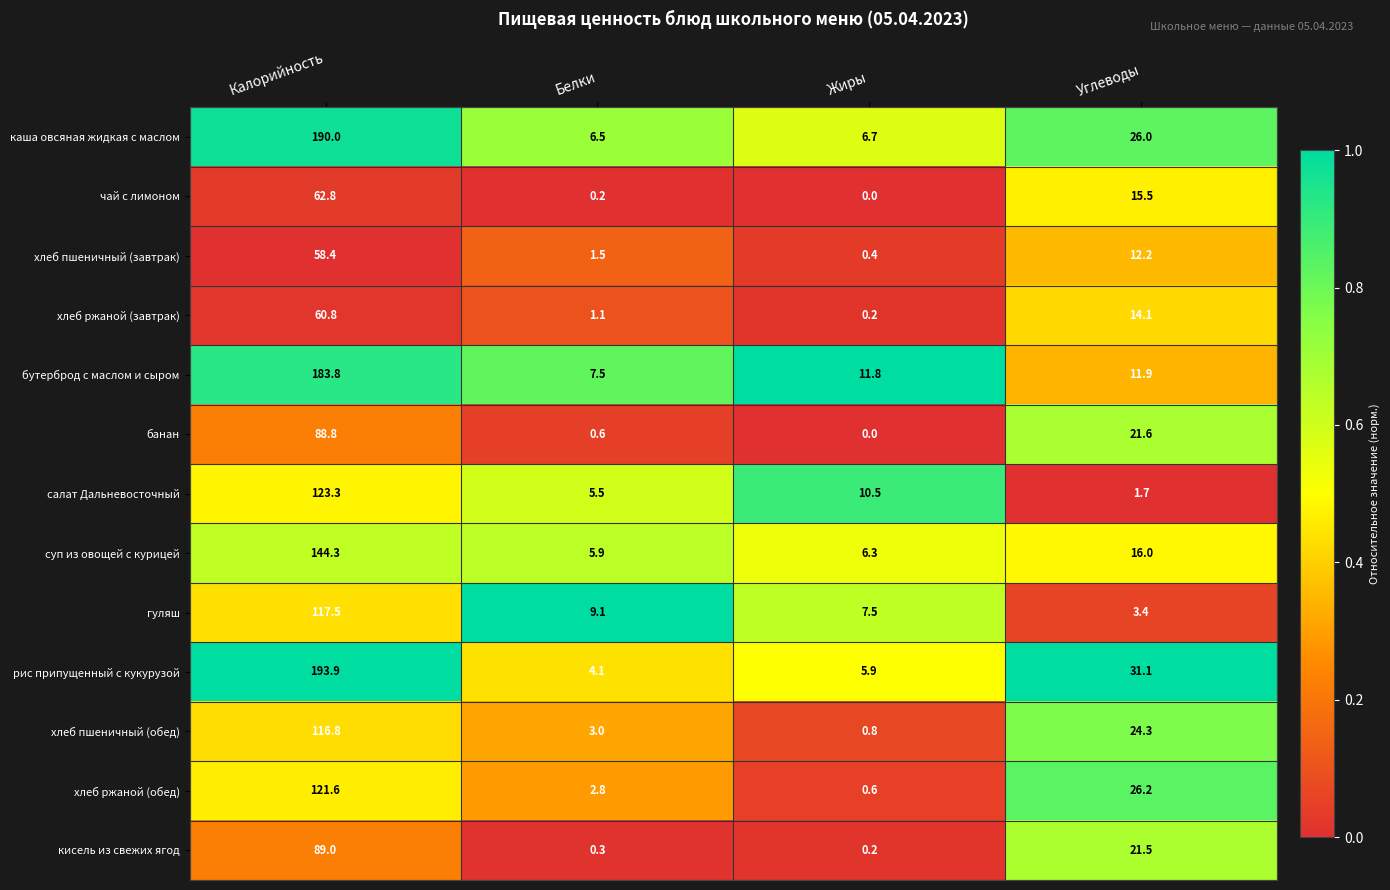

Which series changed the most between Белки and Углеводы?

рис припущенный с кукурузой